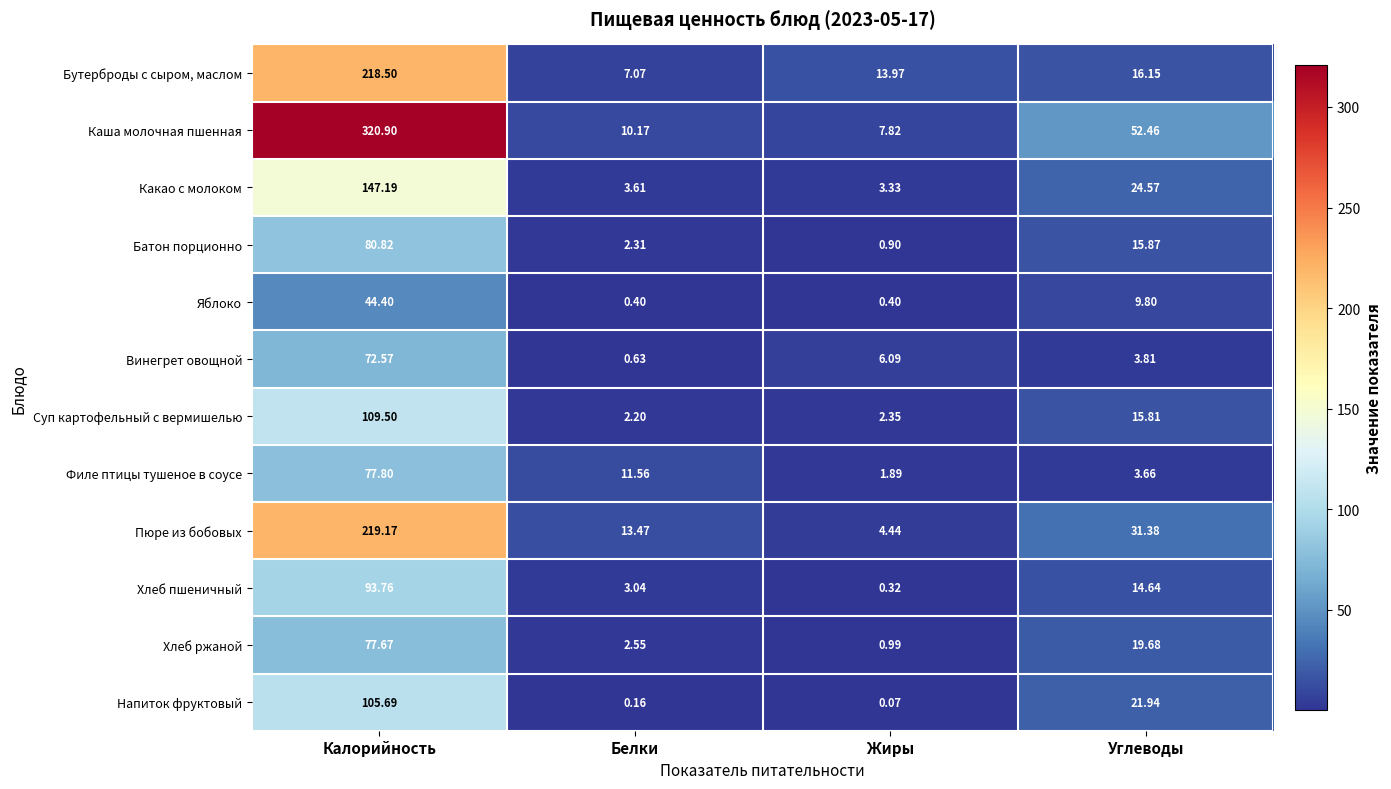

At which label does Суп картофельный с вермишелью reach its peak?

Калорийность